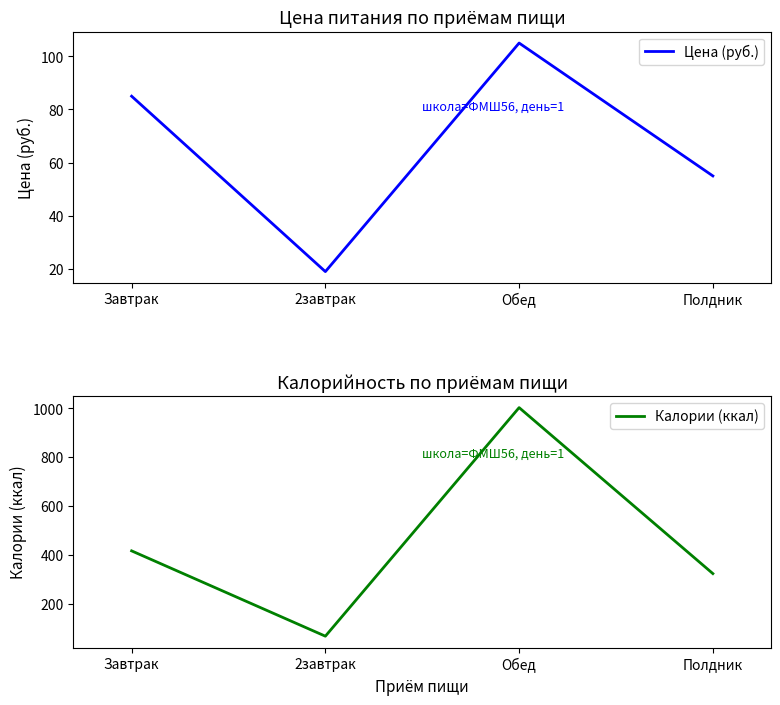

What is the difference between the maximum and minimum values in the Калории (ккал) series?

935